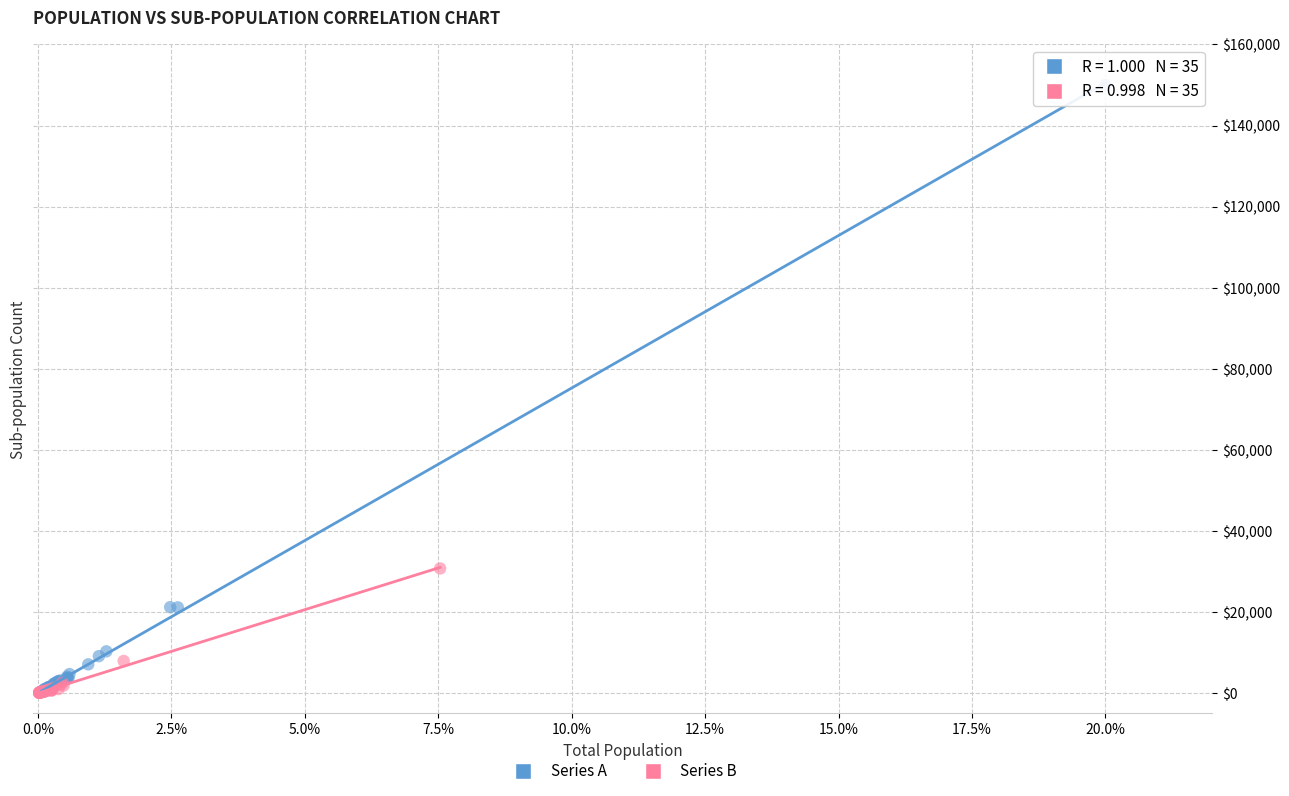

Which series has the widest spread of Y values?

Series A